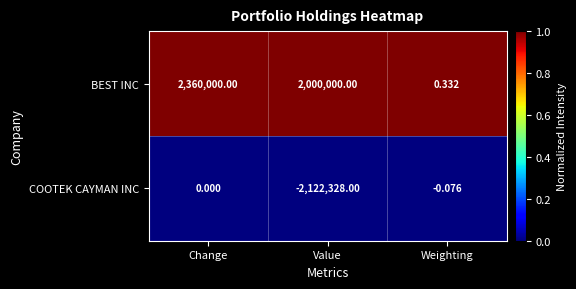

Rank the series by their average value, from lowest to highest.

COOTEK CAYMAN INC, BEST INC